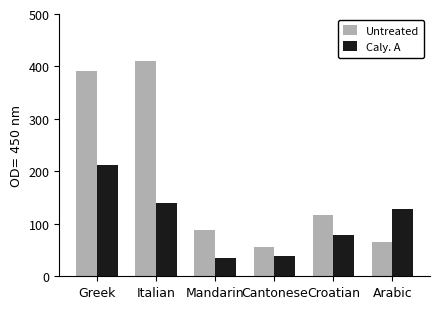

Reading left to right, transcribe all the data shown in this chart.

Untreated: 392	411	88	55	116	66
Caly. A: 213	140	35	39	78	129